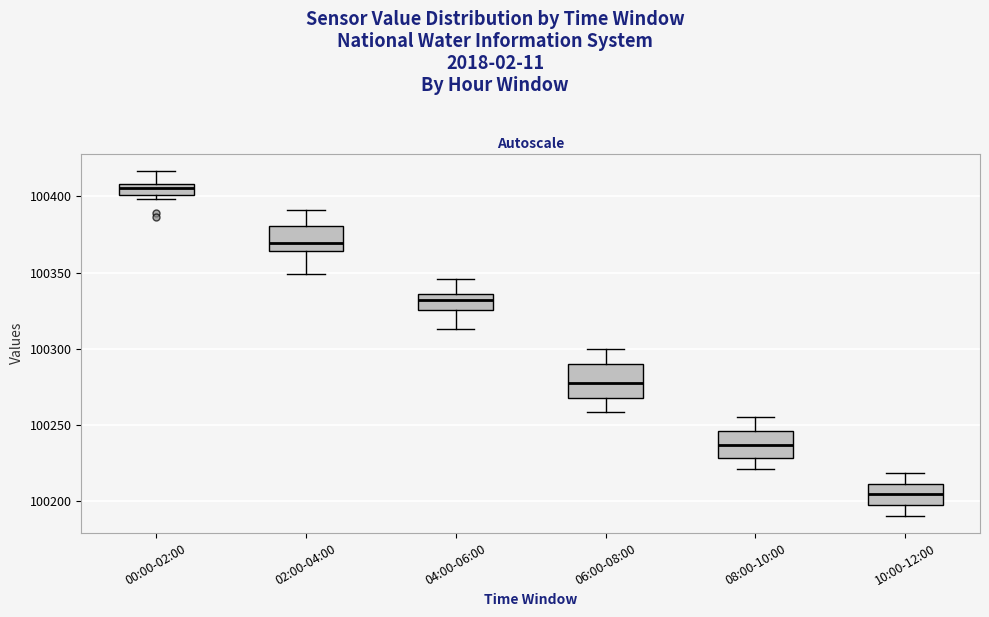

Comparing the boxes themselves (not the whiskers), which one is the tallest?

06:00-08:00